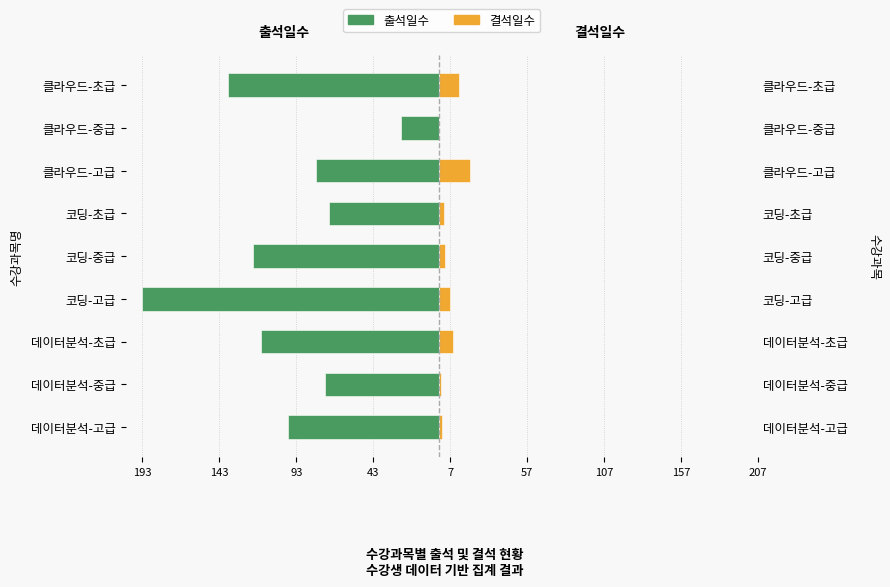

At how many categories does at least one series exceed -51?

9